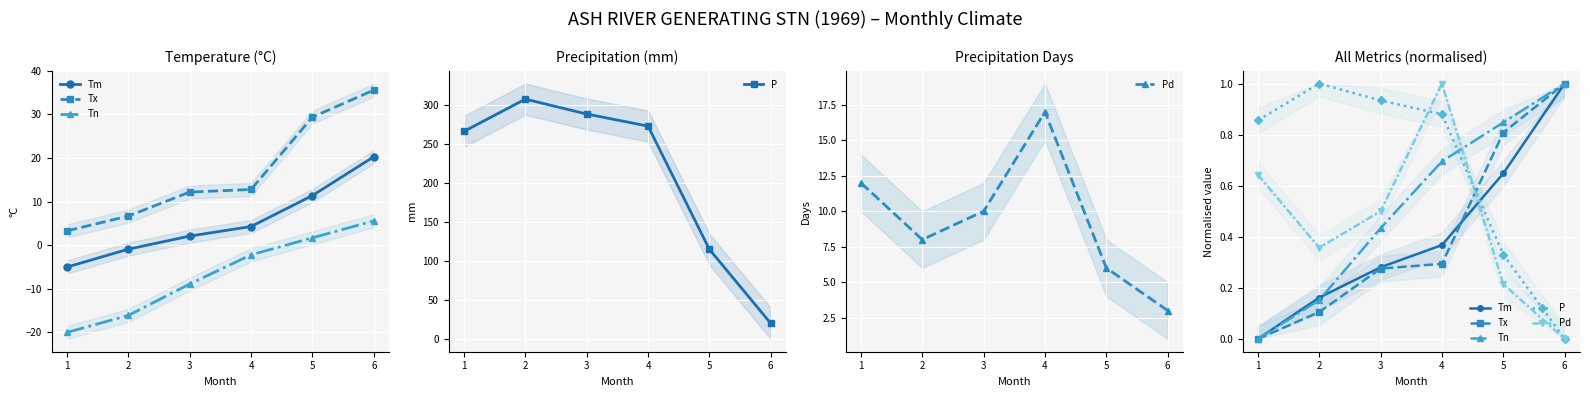

Is it true that Tx equals 0.0 at 1?

True